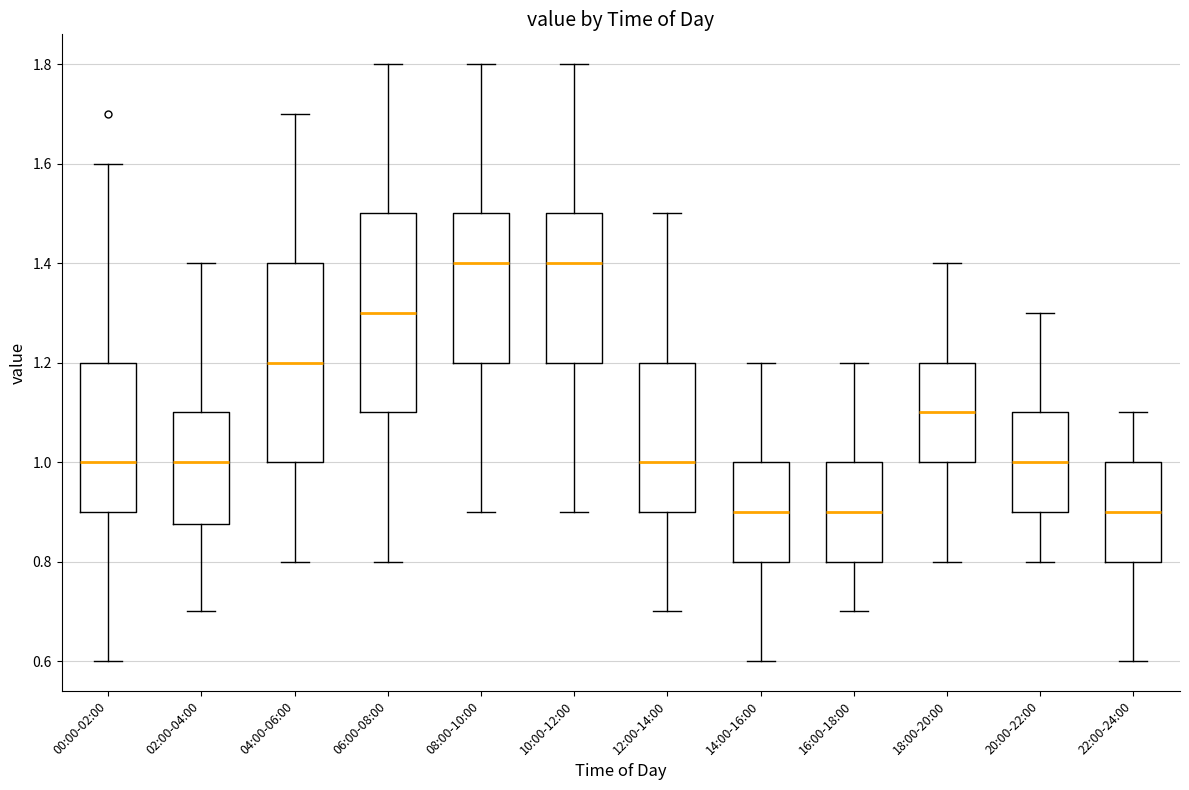

Where does the median line of the box for 20:00-22:00 sit on the y-axis? The values are not printed on the chart, so give them approximately, as read against the axis.

1.00